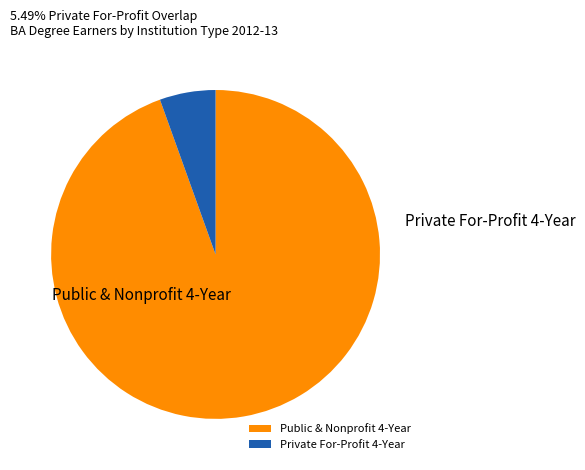

Which slice is the smallest?

Private For-Profit 4-Year